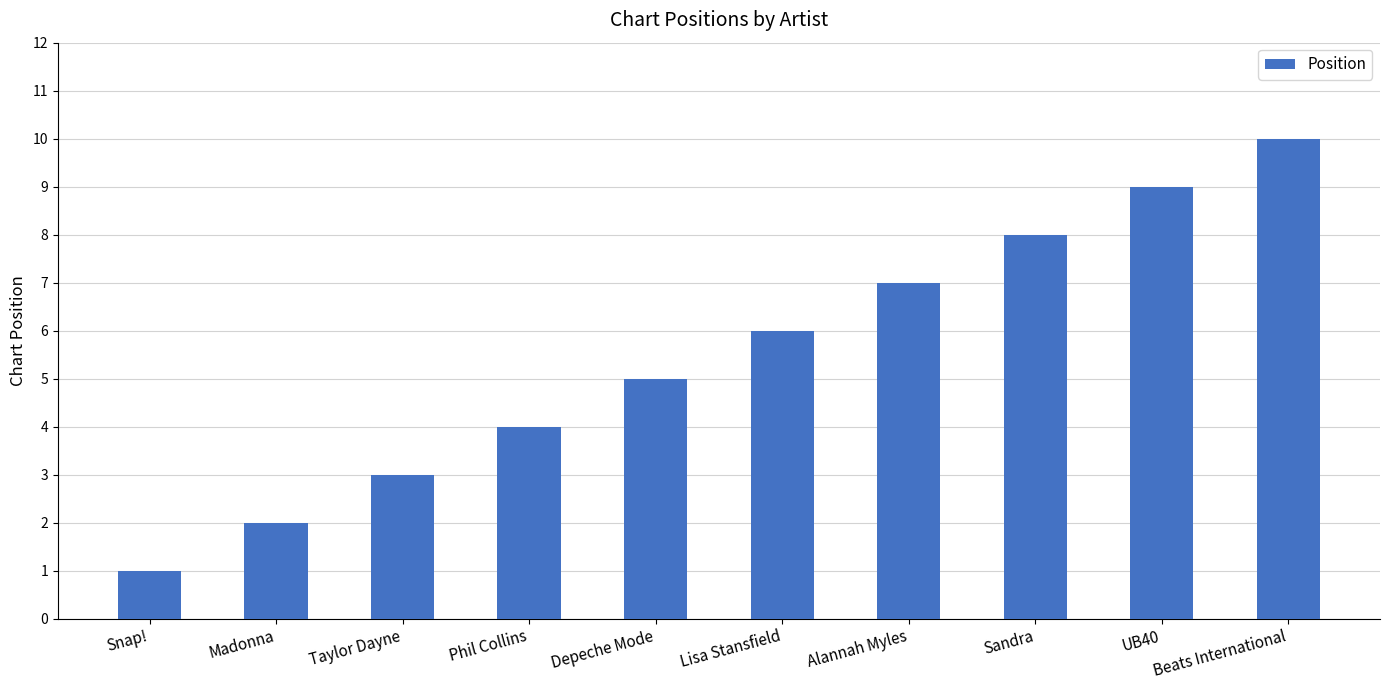

What position from the right is Sandra?

3